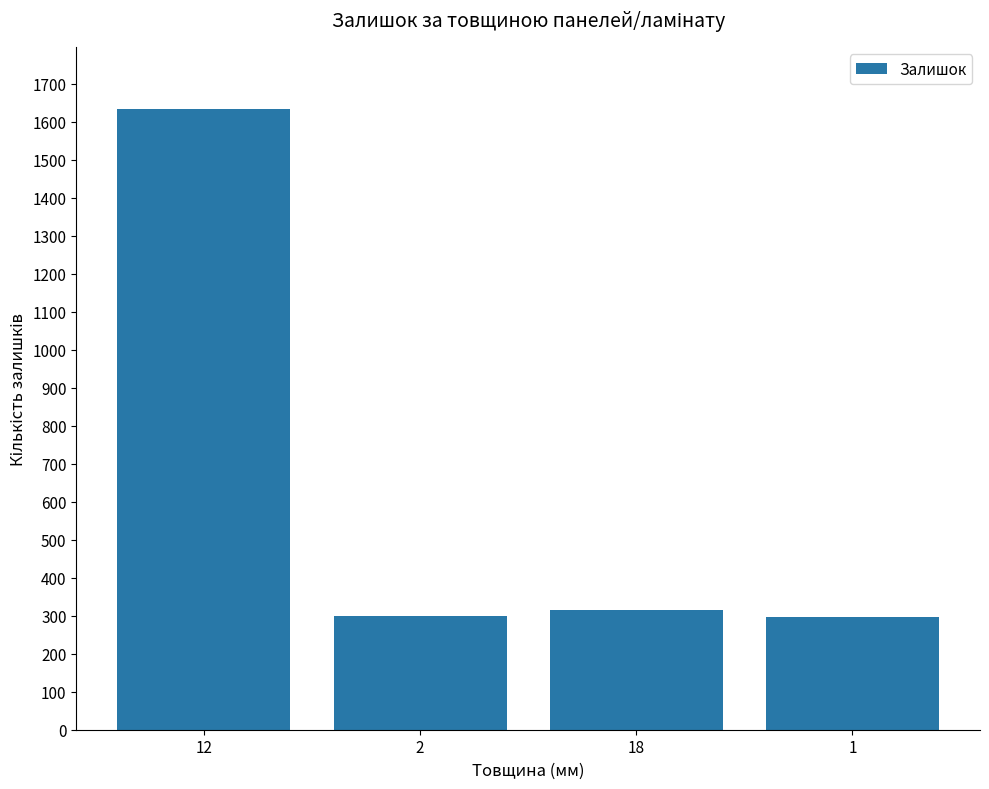

What is the sum of the values at 1 and 18?

614